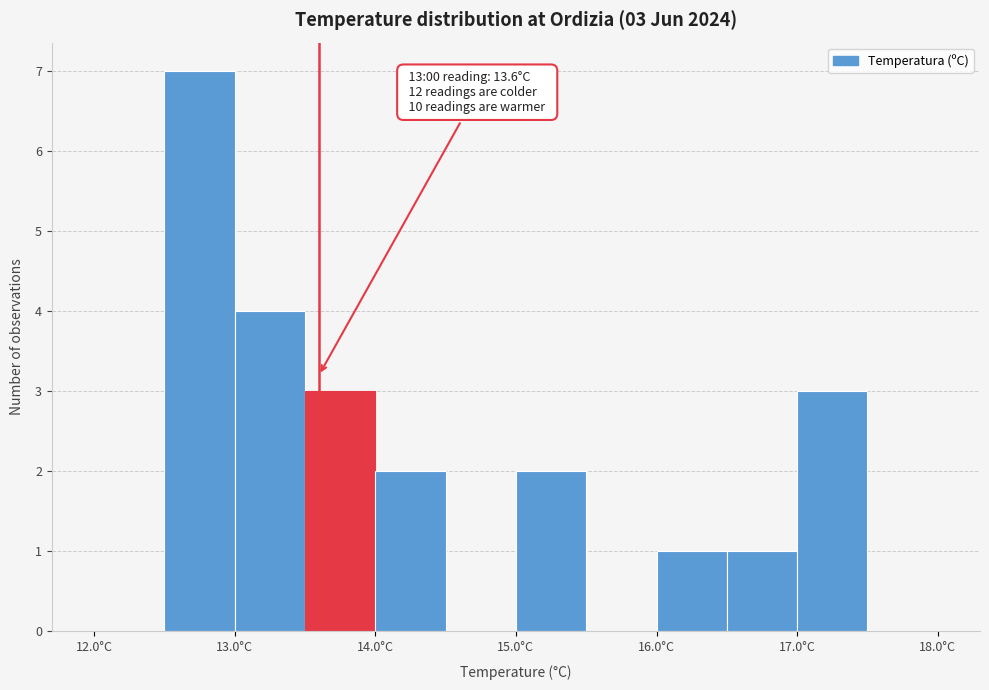

Over which range of the x-axis is the bar tallest?

12.5 to 13.0